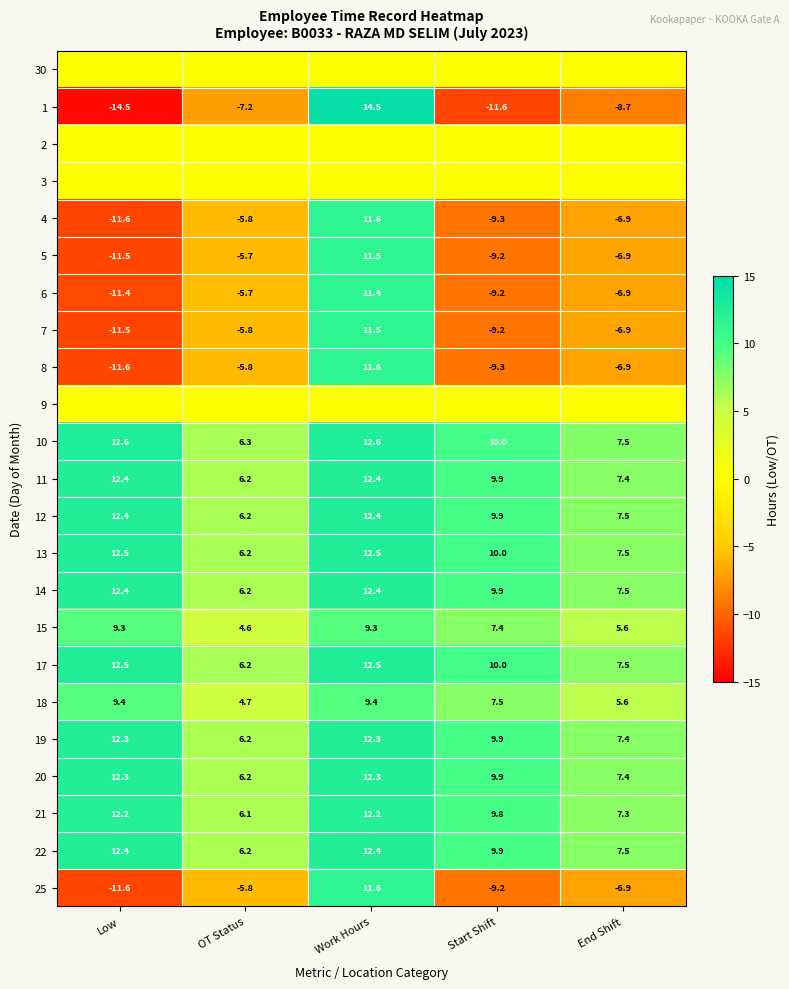

How many negative values does the 7 series have?

4